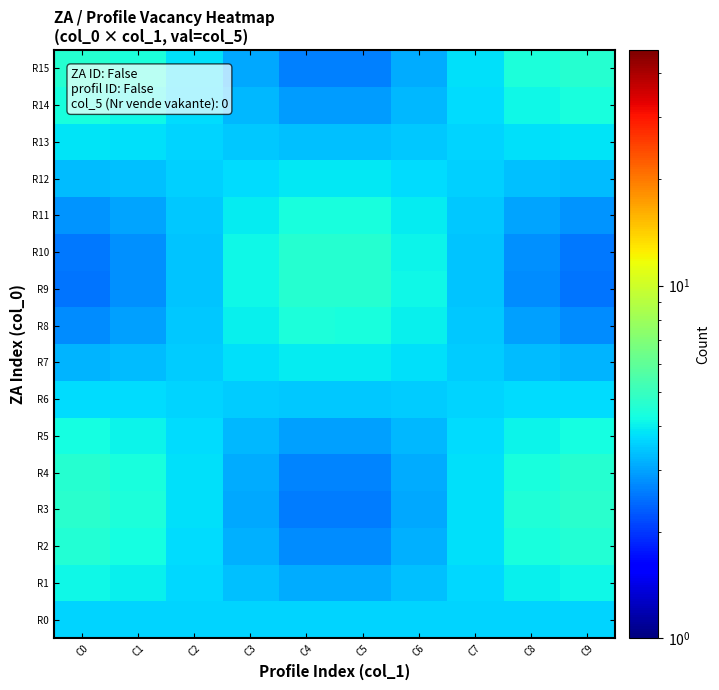

At how many categories does at least one series exceed 3?

10